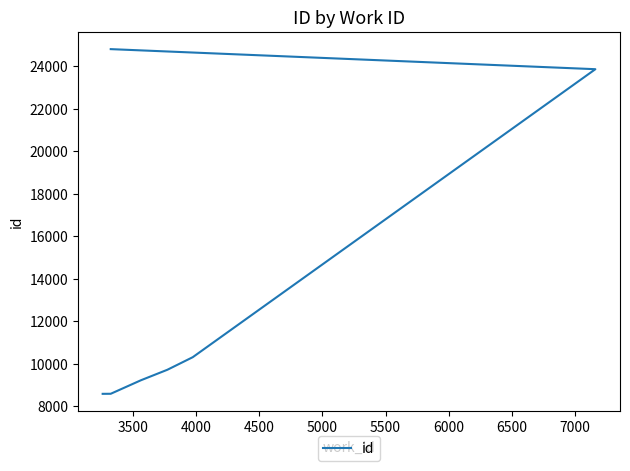

The chart shows a value of 3906 at 5000. True or false?

False